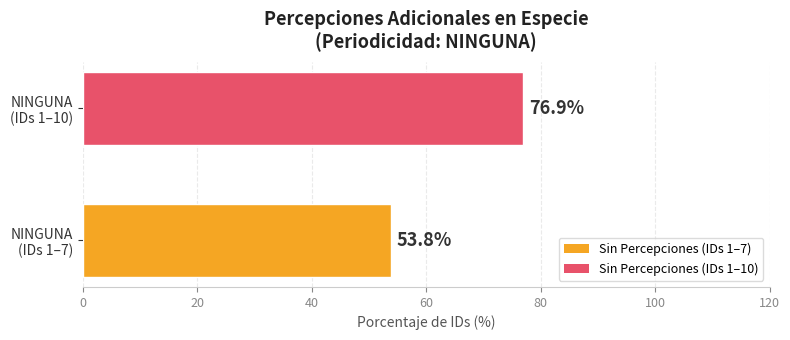

What is the difference between the maximum and minimum values?

23.1